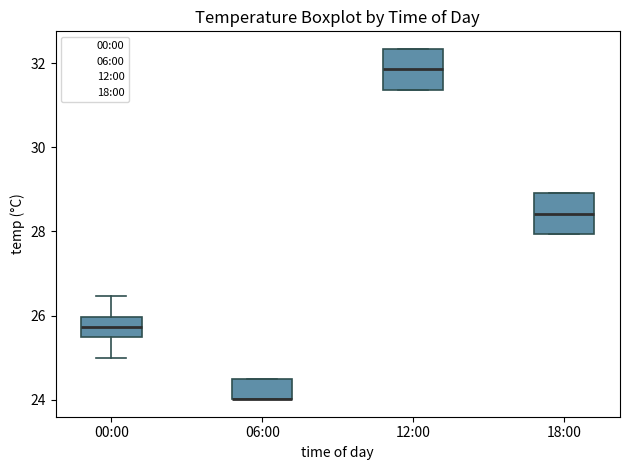

Reading left to right, transcribe this box plot: for each box, give where its median line is, the range the box spans, and where its two whiskers end, as read against the y-axis. The values are not printed on the chart, so give them approximately, as read against the axis.

00:00: median 25.8, box 25.4 to 26.0, whiskers 25.0 to 26.4
06:00: median 24.0 (drawn on the box's lower edge), box 24.0 to 24.6, whiskers 24.0 to 24.6
12:00: median 31.8, box 31.4 to 32.4, whiskers 31.4 to 32.4
18:00: median 28.4, box 28.0 to 29.0, whiskers 28.0 to 29.0